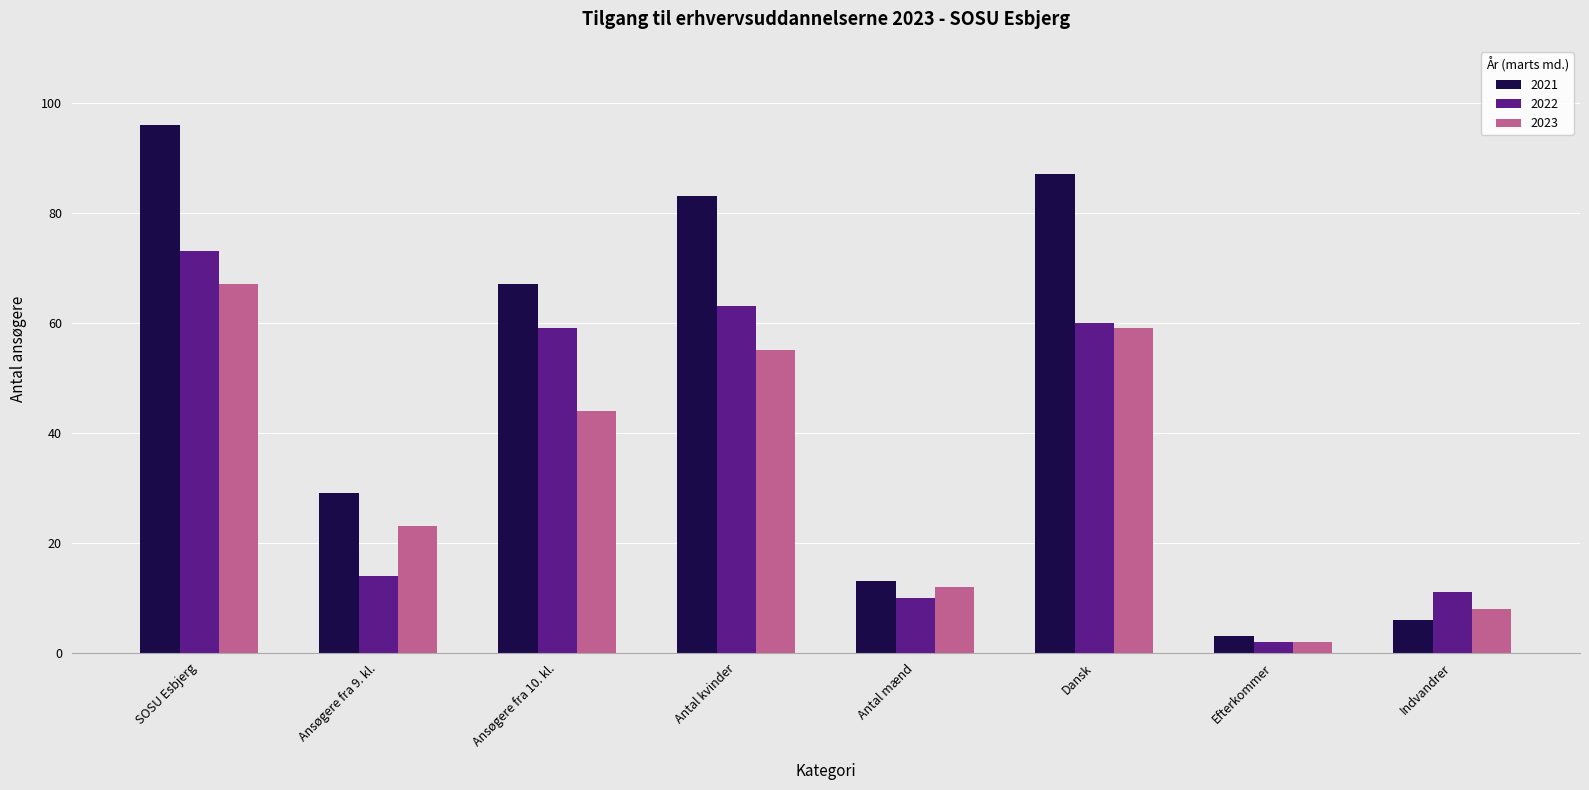

What are all the series names shown in the legend?

2021, 2022, 2023